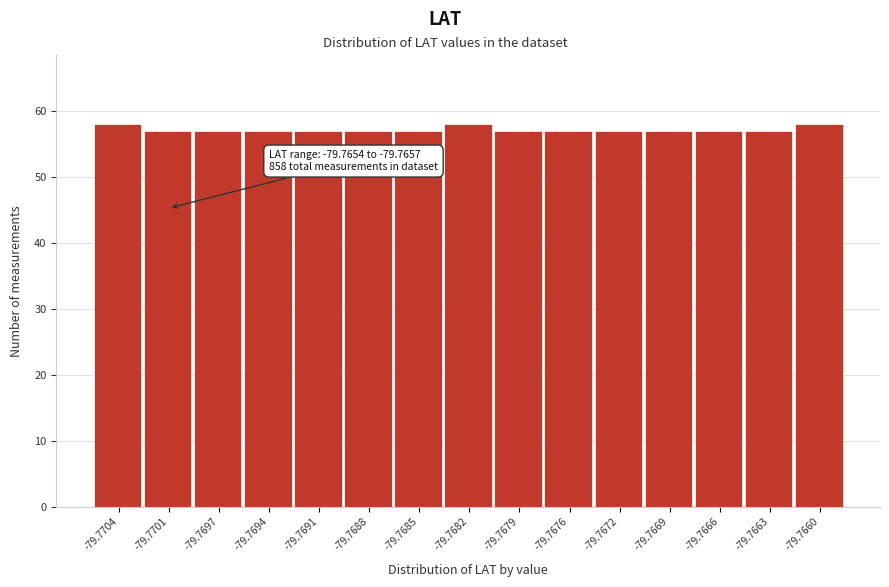

Reading right to left, extract all data points from this chart.

-79.7660=58	-79.7663=57	-79.7666=57	-79.7669=57	-79.7672=57	-79.7676=57	-79.7679=57	-79.7682=58	-79.7685=57	-79.7688=57	-79.7691=57	-79.7694=57	-79.7697=57	-79.7701=57	-79.7704=58